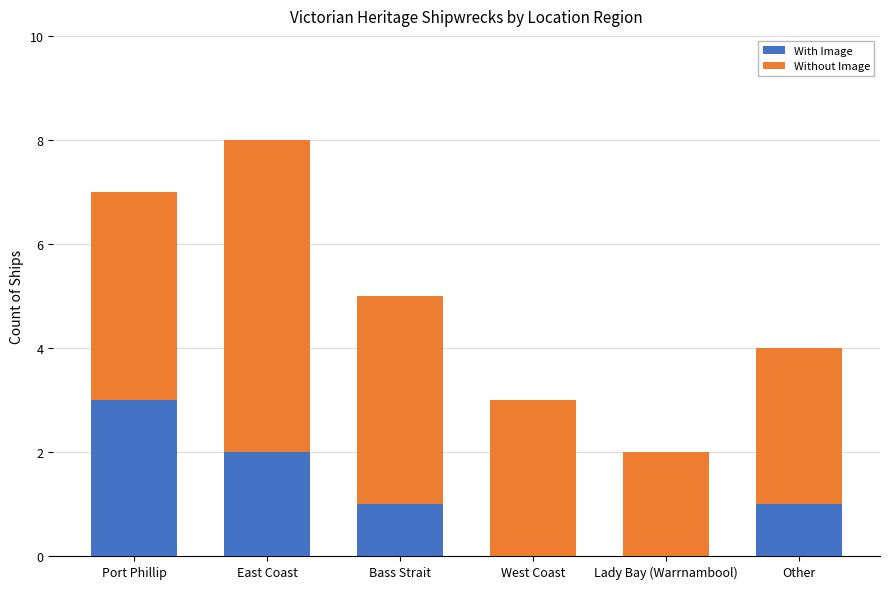

What is the highest value of the With Image series?

3